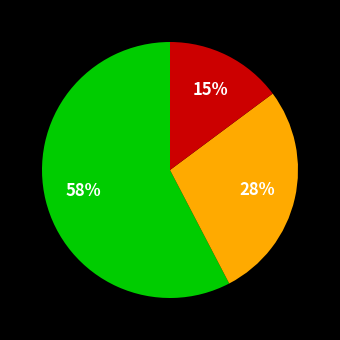

To the nearest percent, what is the average slice percentage?

33%